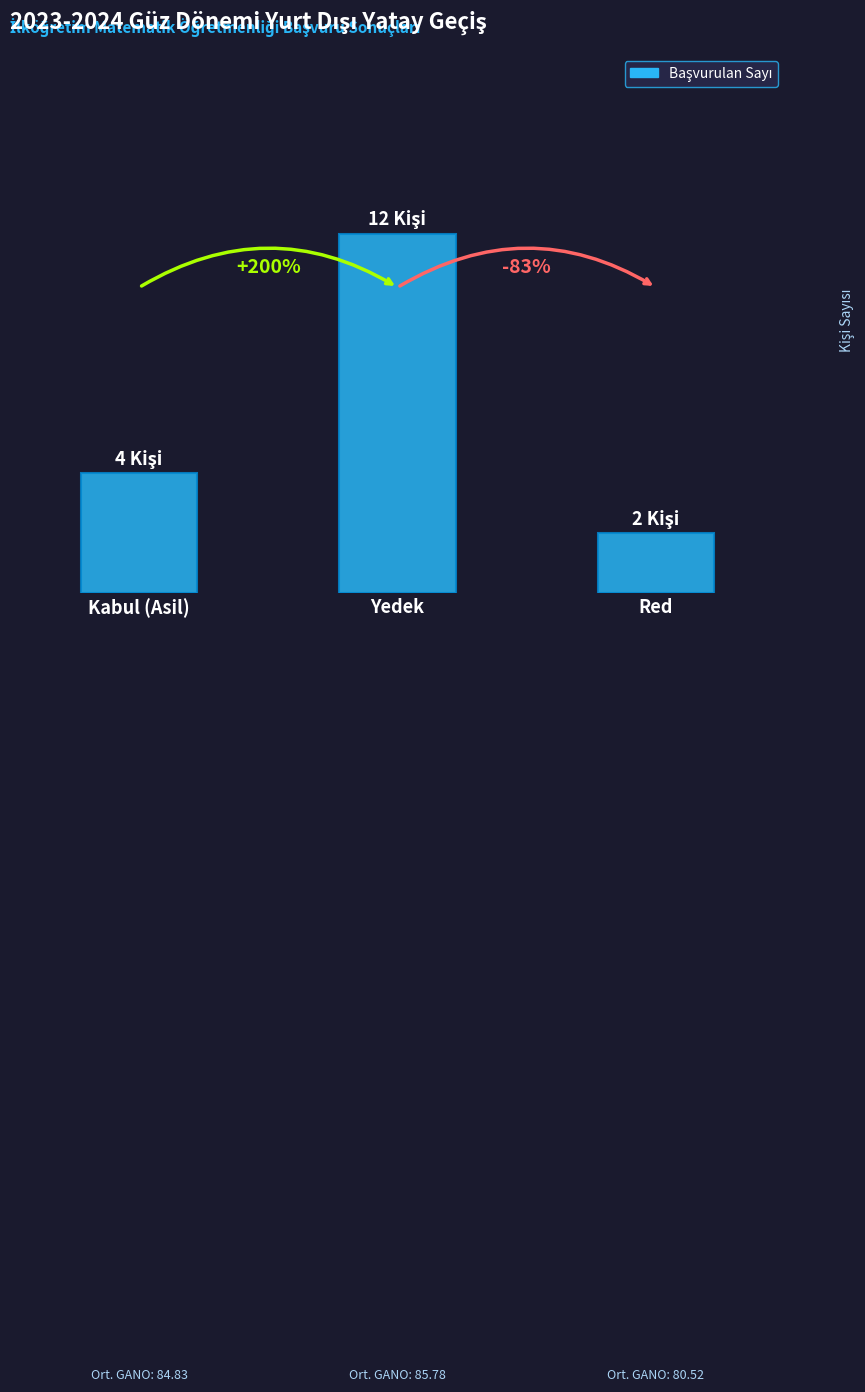

Which has a higher value, Red or Kabul (Asil)?

Kabul (Asil)